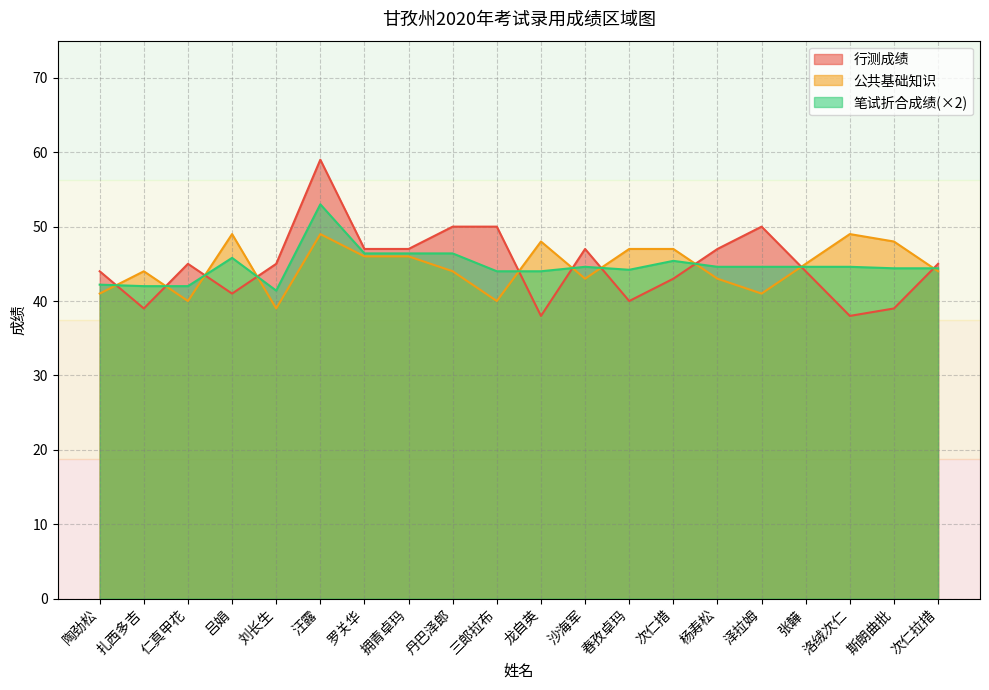

Rank the series by their maximum value, from lowest to highest.

公共基础知识, 笔试折合成绩(×2), 行测成绩